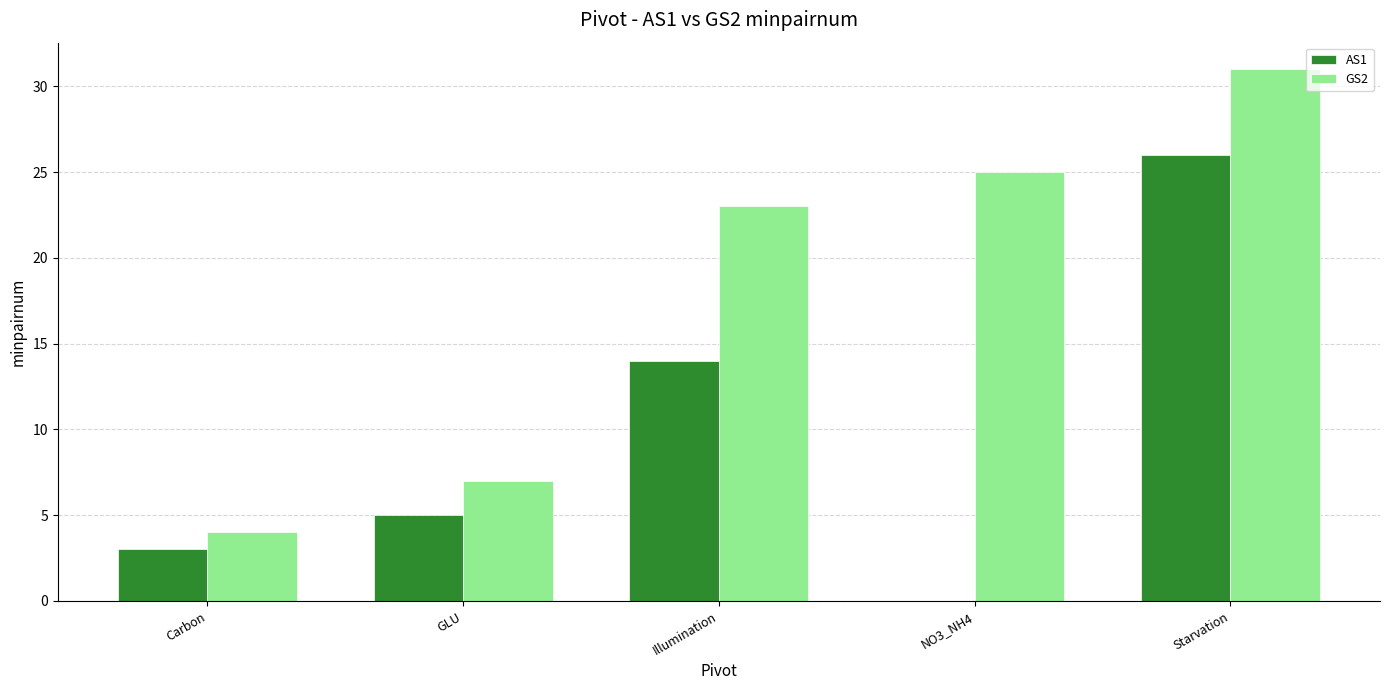

Where is AS1 nearest to the value 13?

Illumination